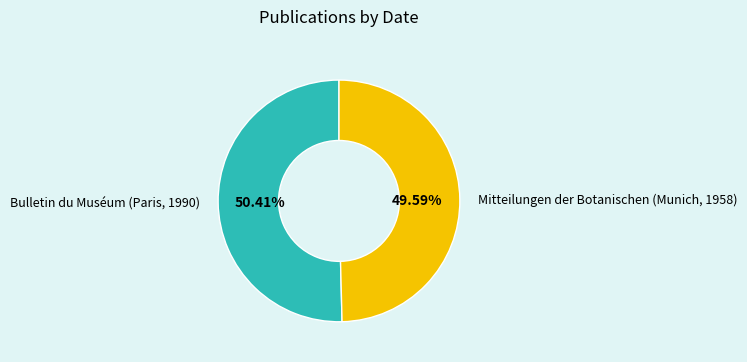

Is it true that Bulletin du Muséum (Paris, 1990) is 36% of the pie?

False